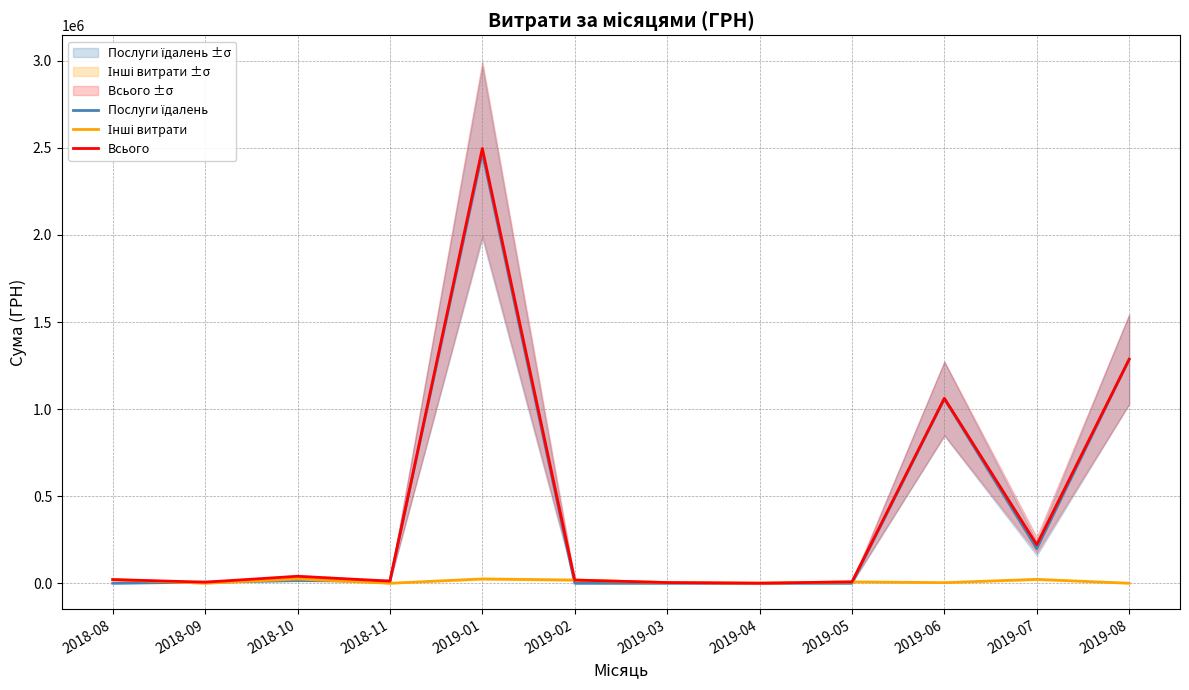

What is the difference between the maximum and second lowest values in the Інші витрати series?

24818.3